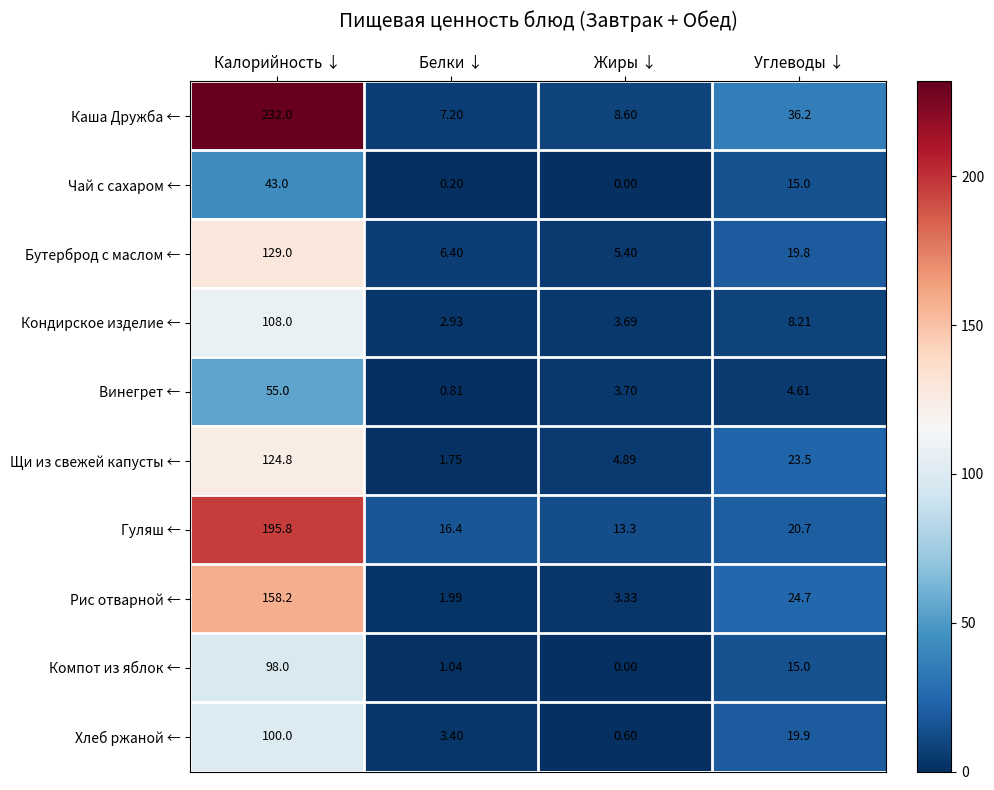

Which label corresponds to the smallest value in the chart?

Жиры ↓